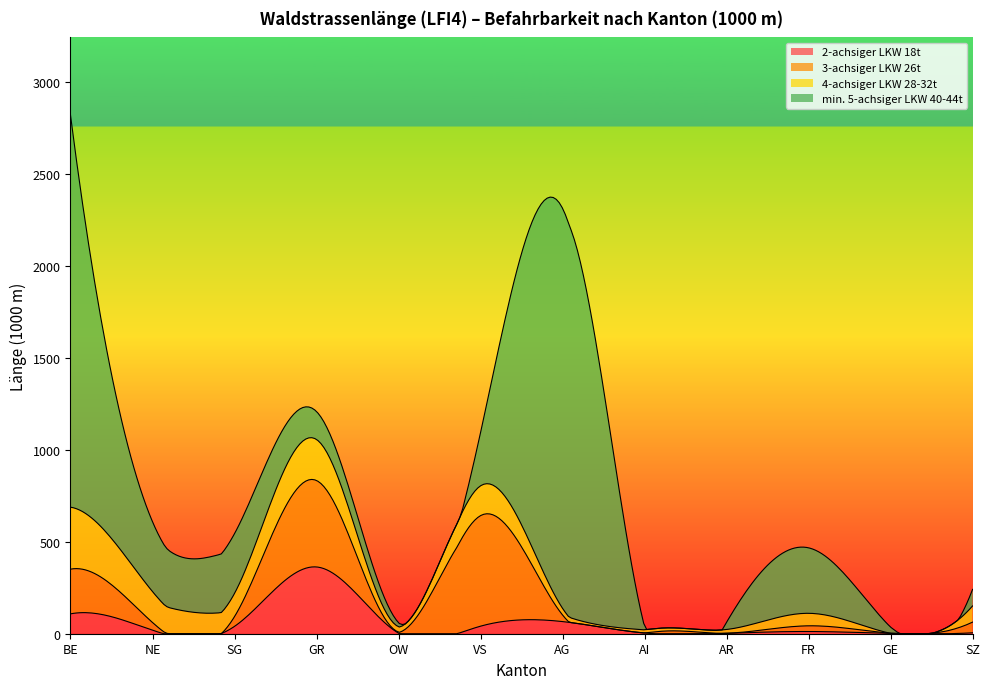

True or false: 2-achsiger LKW 18t and 3-achsiger LKW 26t cross at least once.

False